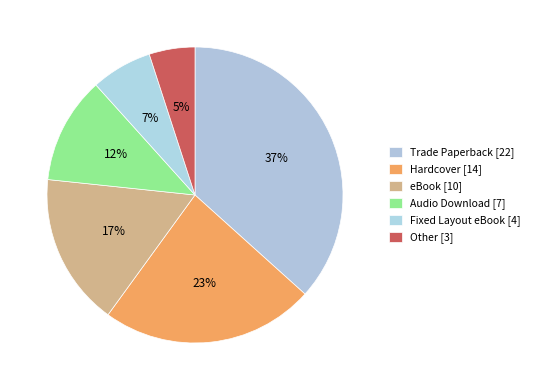

How many segments does this pie chart have?

6